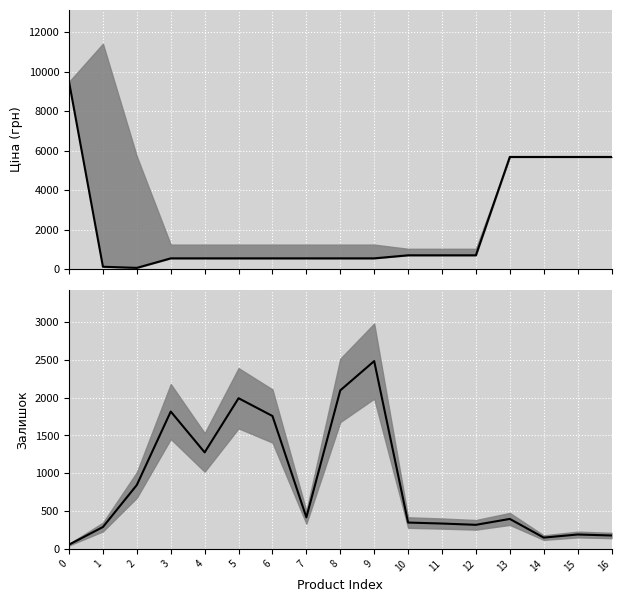

Reading left to right, extract all data points from this chart.

Ціна: 9480.1	114.1	57.0	539.0	539.0	539.0	539.0	539.0	539.0	539.0	693.7	693.7	693.7	5673.8	5673.8	5673.8	5673.8
Залишок: 56.0	289.0	845.0	1816.0	1276.0	1992.0	1757.0	417.0	2096.0	2483.0	348.0	335.0	318.0	396.0	149.0	190.0	177.0